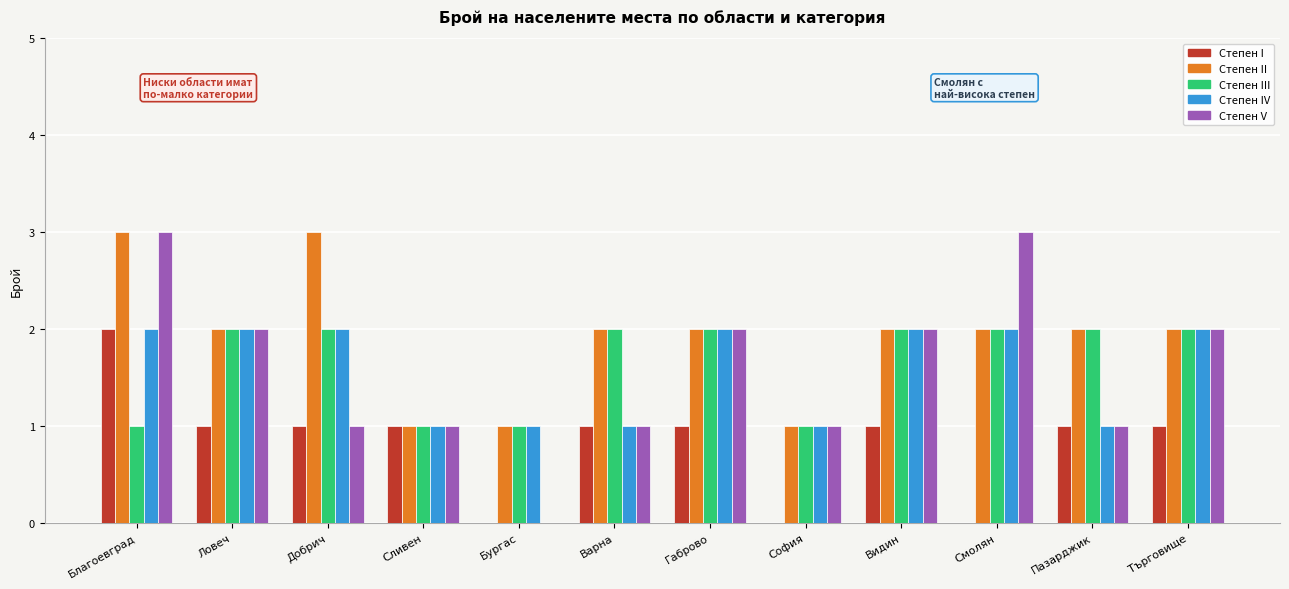

At which category is the sum across all series the highest?

Благоевград